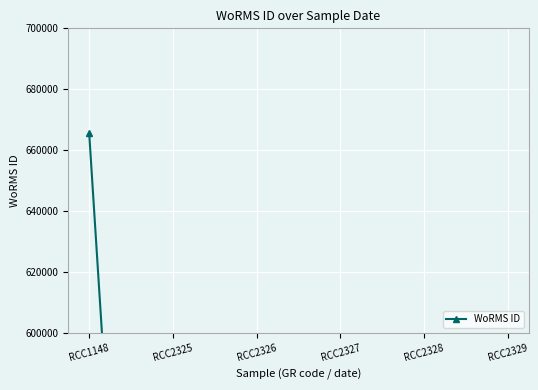

True or false: the data has more than 0 interior local peaks.

False